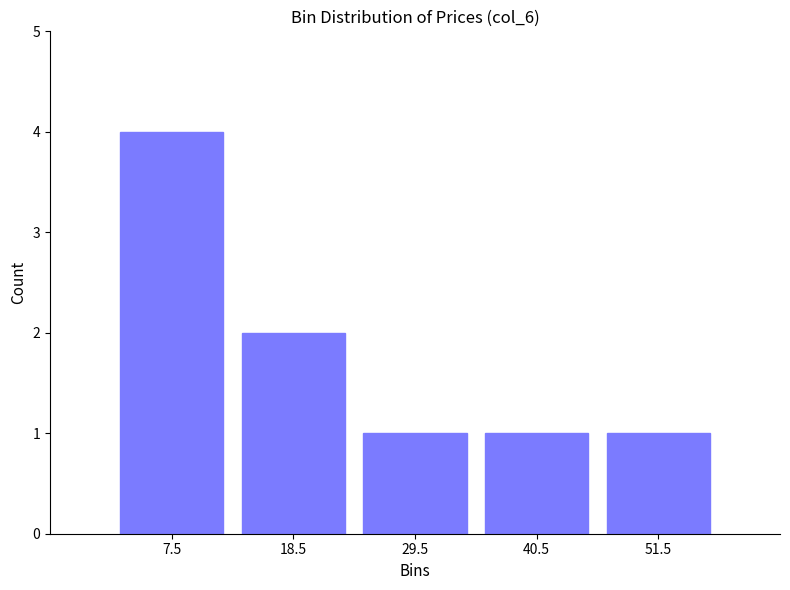

How tall is the bar that spans 35 to 46 on the x-axis? Neither the bar edges nor the heights are printed on the chart, so give them approximately, as read against the axes.

1